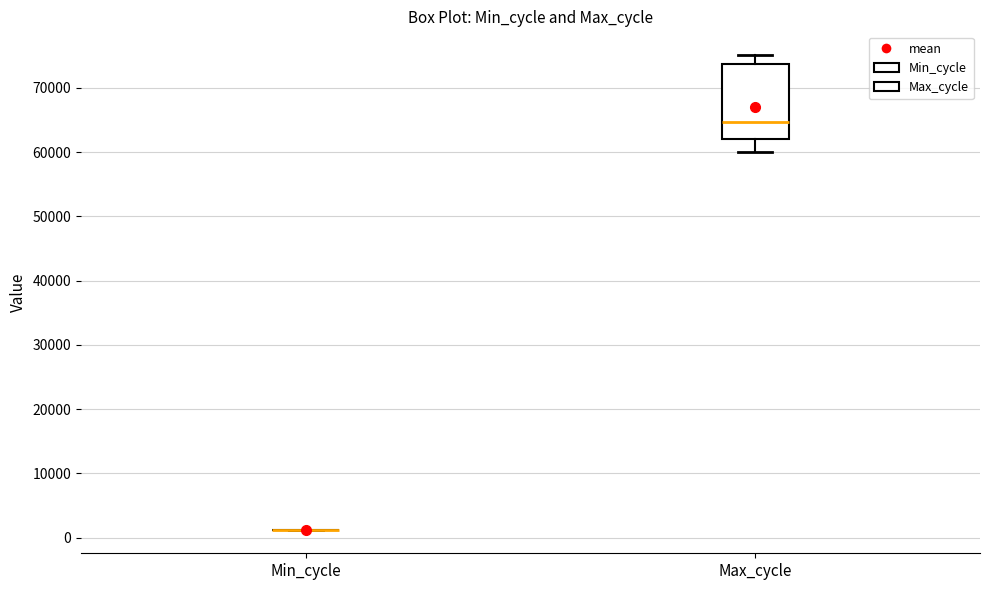

Reading left to right, read every box against the y-axis: the position of its median line, the range the box covers, and the ends of its whiskers. The values are not printed on the chart, so give them approximately, as read against the axis.

Min_cycle: box collapsed to a line at 1000, whiskers 1000 to 1000
Max_cycle: median 65000, box 62000 to 74000, whiskers 60000 to 75000